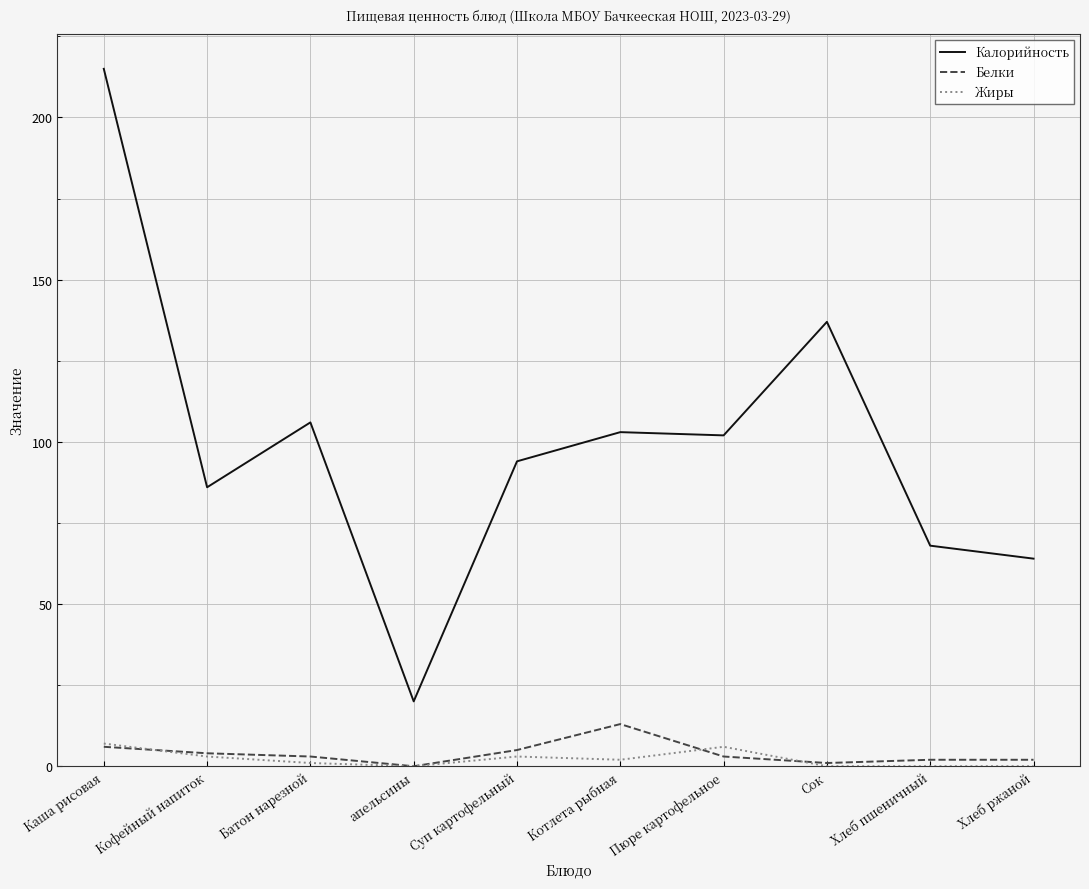

The Калорийность series shows 41 at Кофейный напиток. True or false?

False